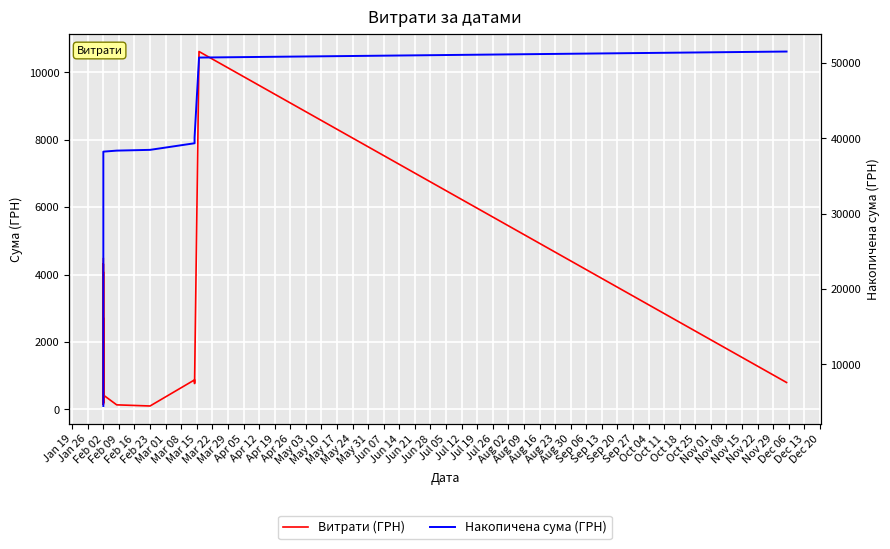

True or false: Витрати (ГРН) has more than 0 interior local peaks.

True